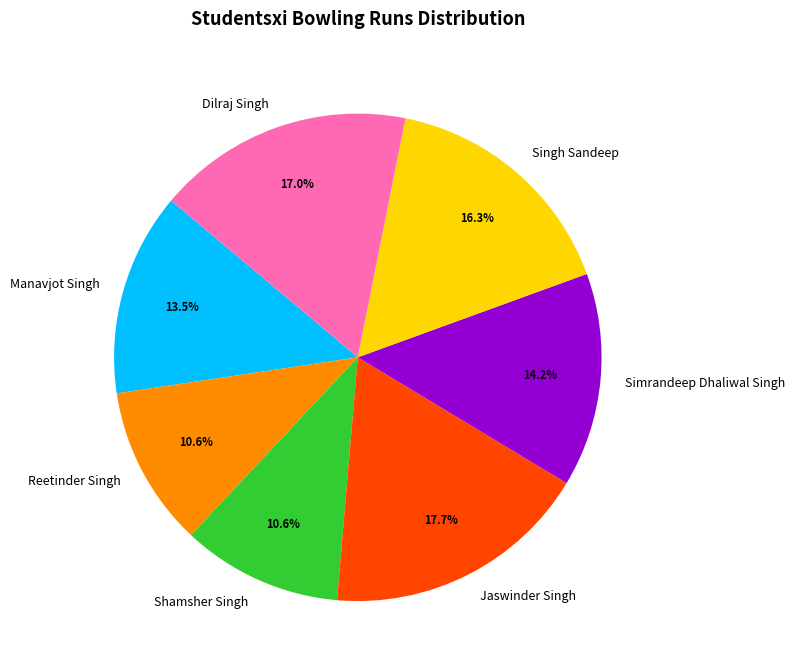

How many slices are in this pie chart?

7